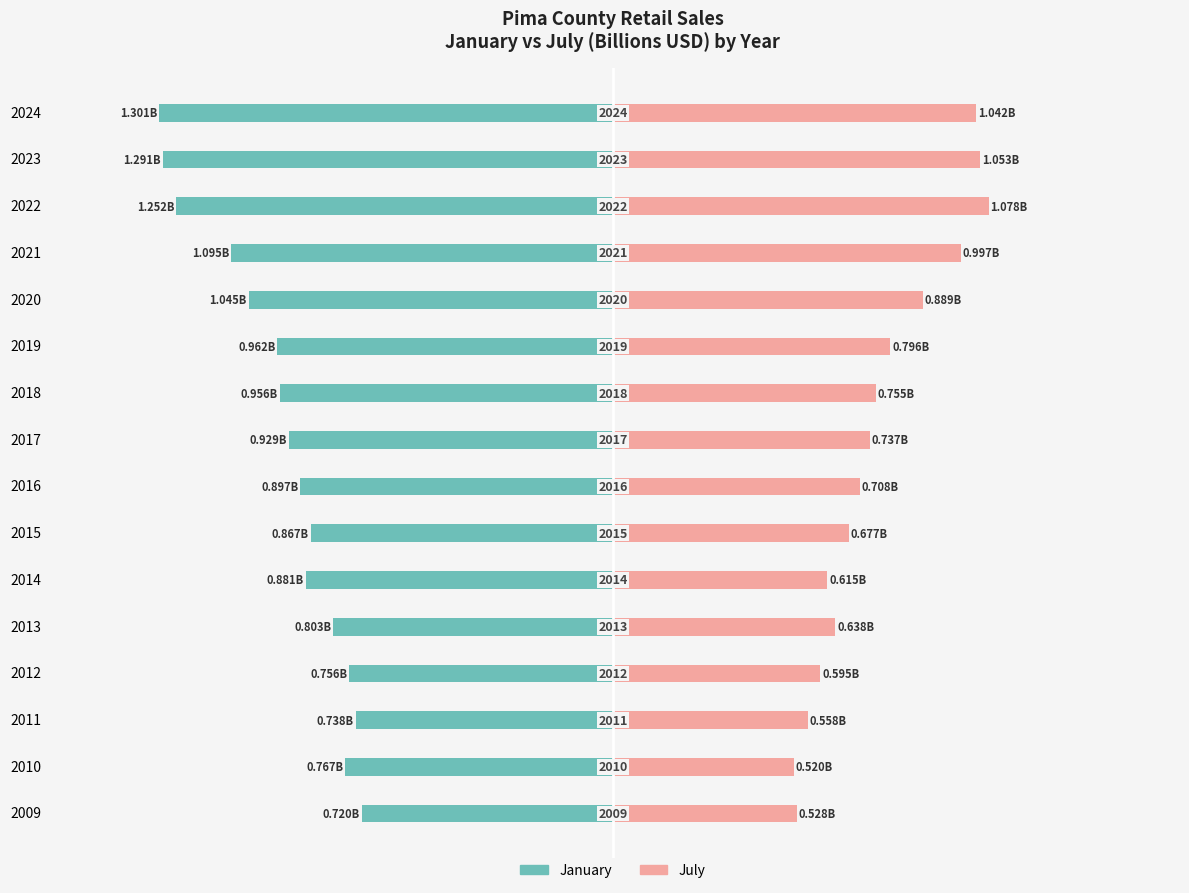

Between 2018 and 2021, which series saw the biggest shift?

July